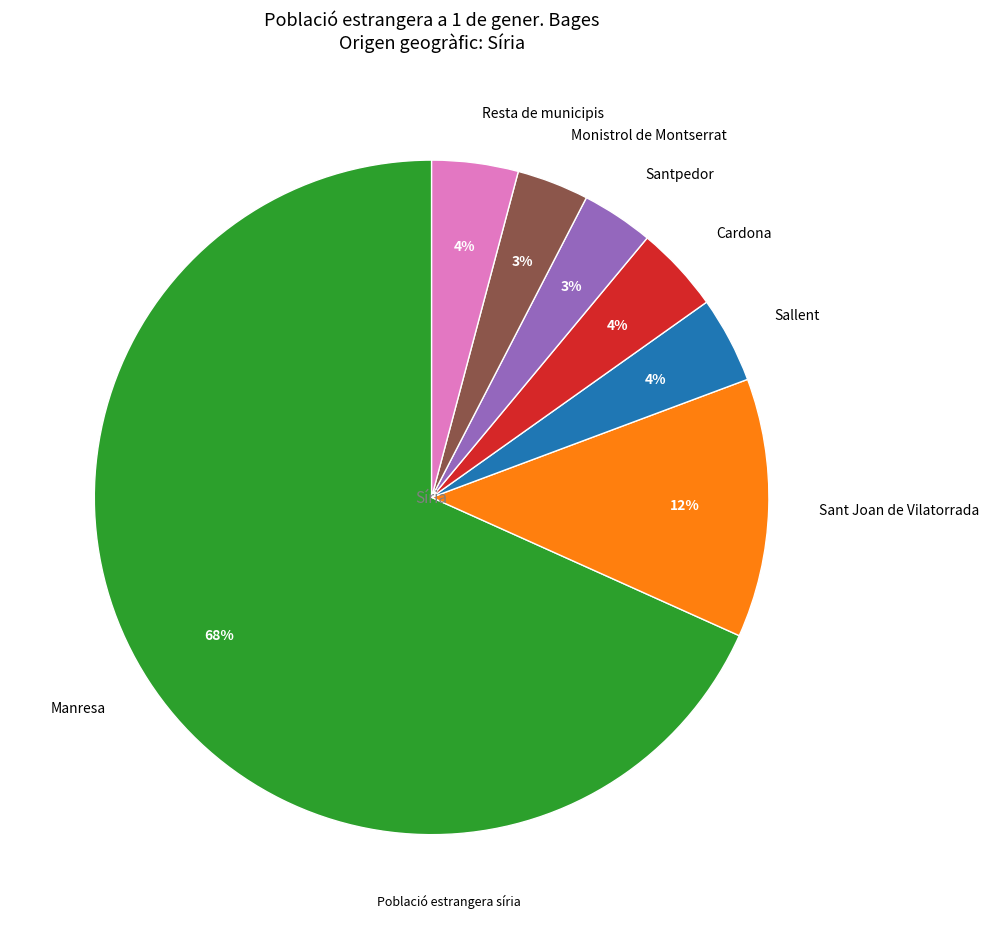

How many slices are in this pie chart?

7